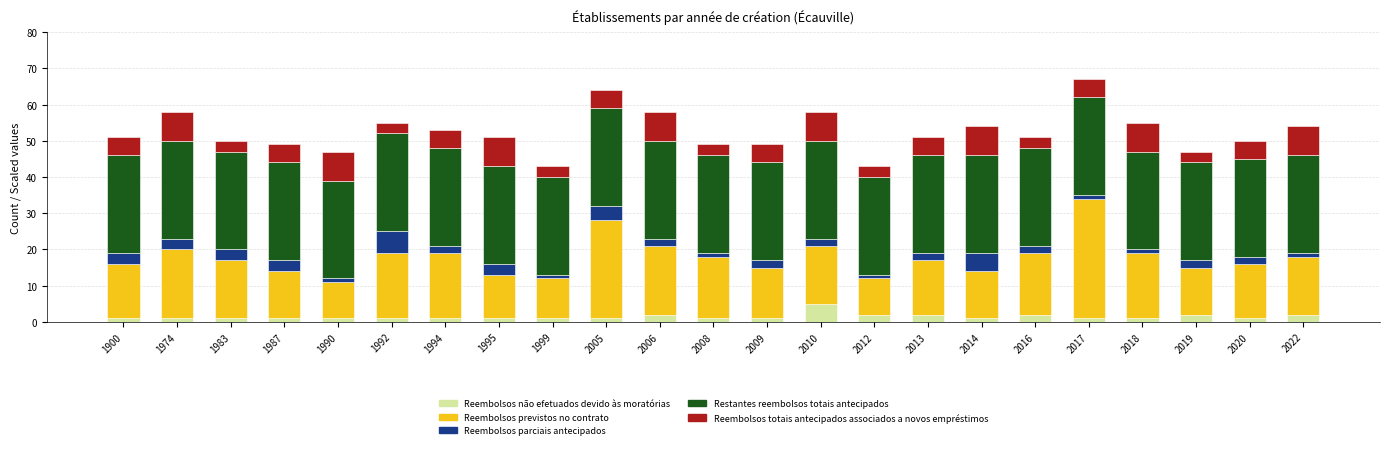

Are the bars horizontal?

No